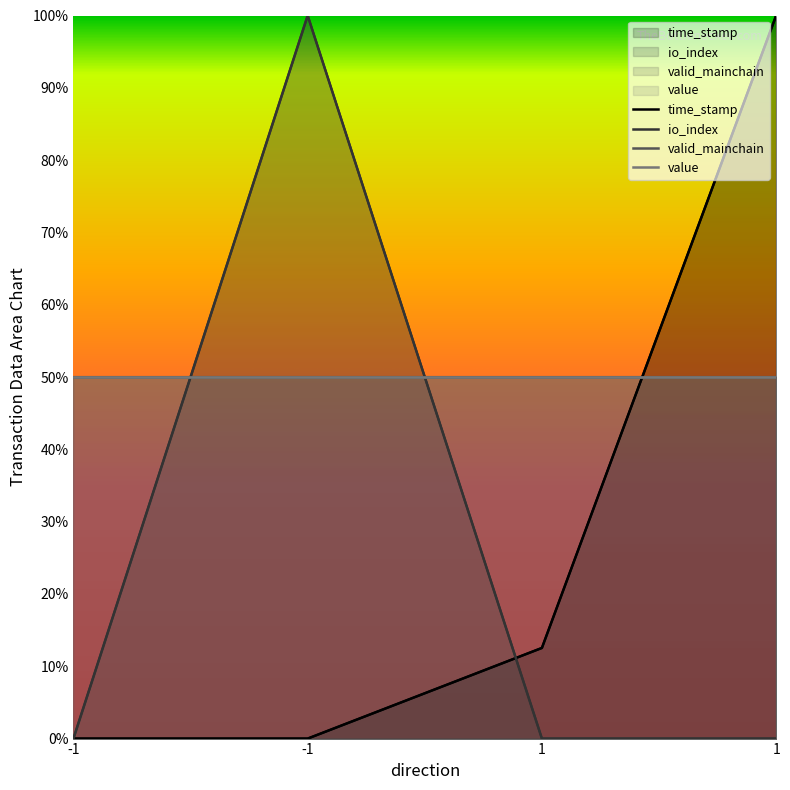

At which label does time_stamp reach its peak?

1